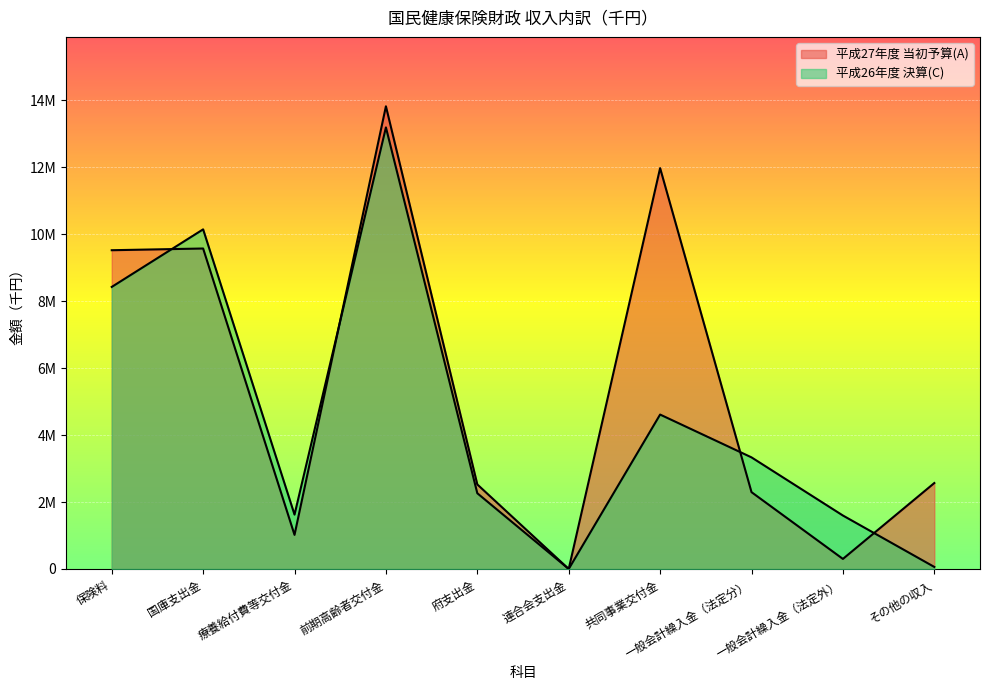

What is the spread (max minus min) of values at その他の収入?

2506530